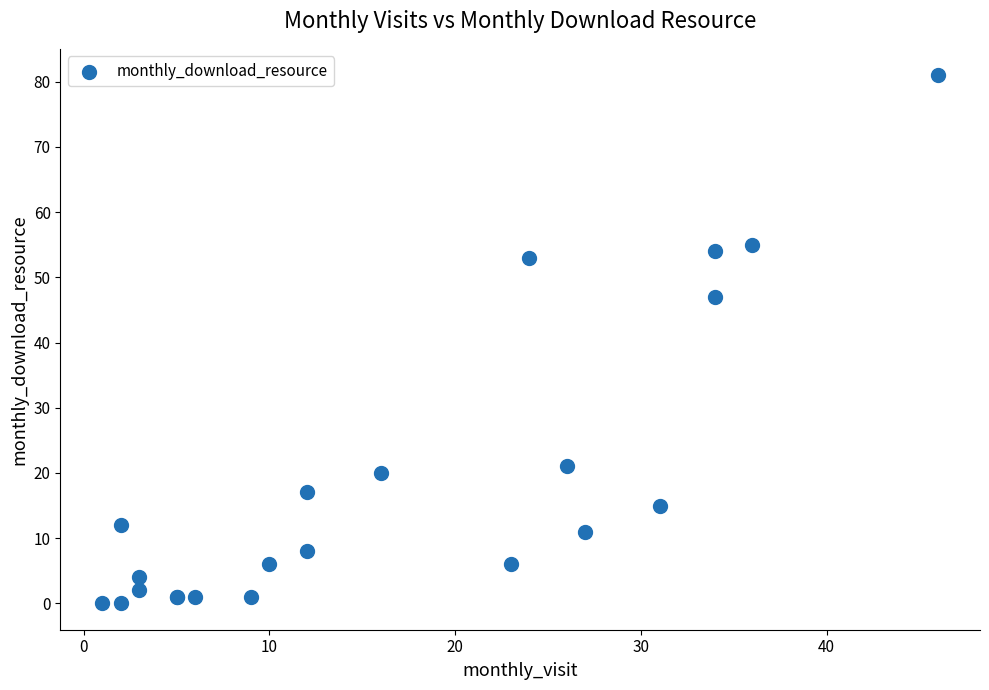

What Y value in the scatter plot is closest to 40?

47